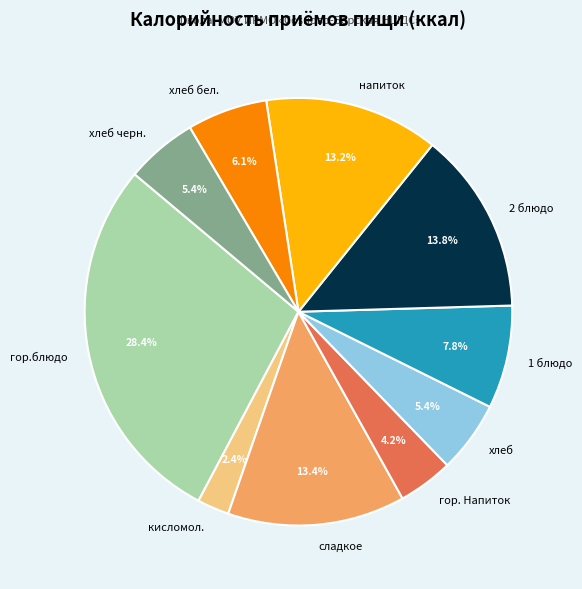

What portion of the pie excludes напиток?

86.8%